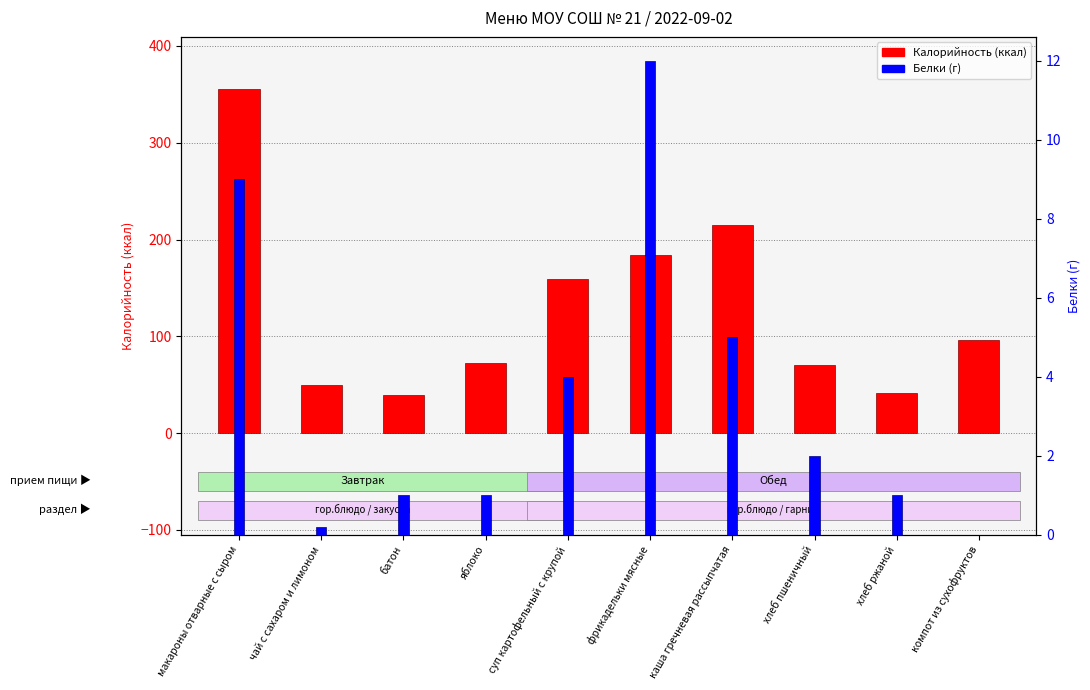

How many groups of bars are there?

10